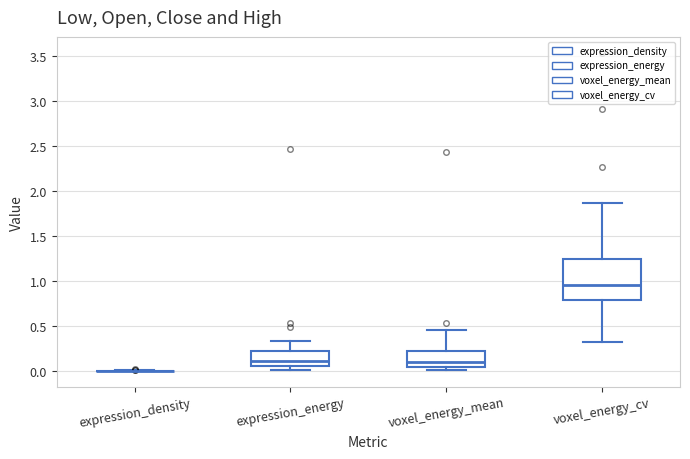

Reading left to right, read every box against the y-axis: the position of its median line, the range the box covers, and the ends of its whiskers. The values are not printed on the chart, so give them approximately, as read against the axis.

expression_density: box collapsed to a line at 0.00, whiskers 0.00 to 0.00
expression_energy: median 0.10, box 0.05 to 0.20, whiskers 0.00 to 0.35
voxel_energy_mean: median 0.10, box 0.05 to 0.20, whiskers 0.00 to 0.45
voxel_energy_cv: median 0.95, box 0.80 to 1.25, whiskers 0.30 to 1.85